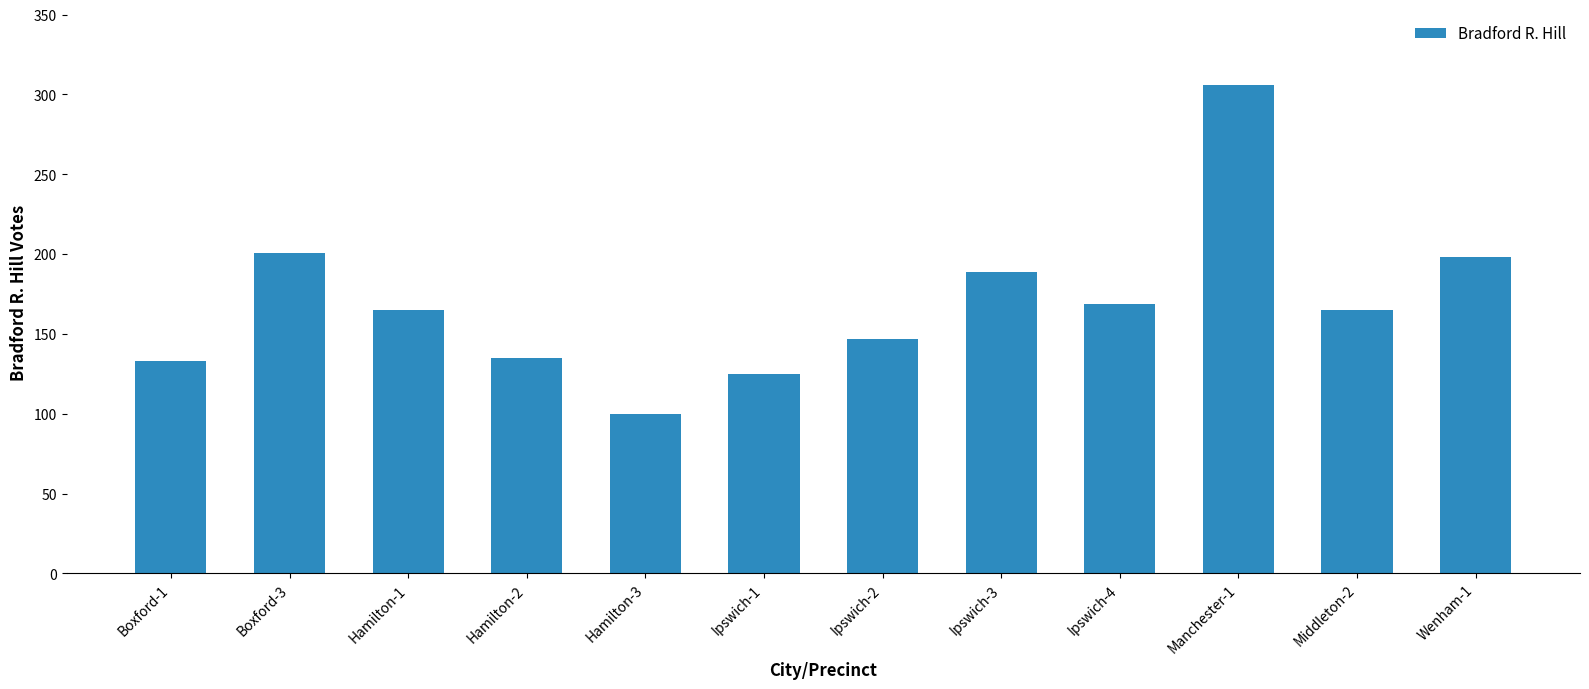

What is the greatest value displayed?

306